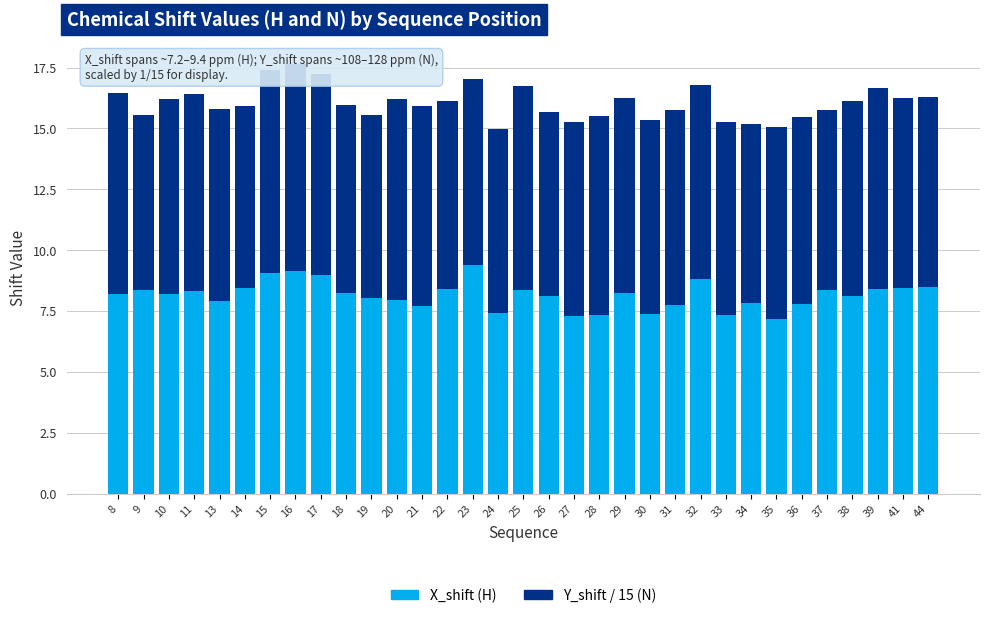

What is the sum of the X_shift (H) values at 25 and 39?

16.8